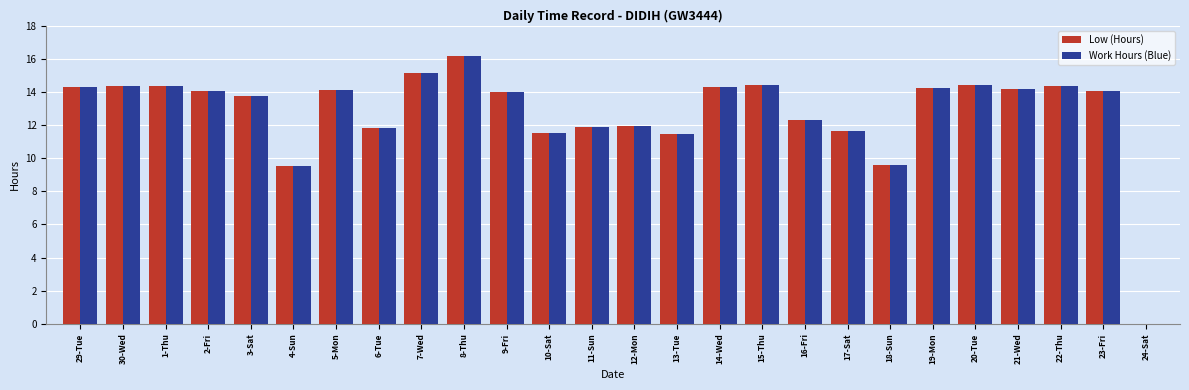

Is it true that Work Hours (Blue) equals 14.4 at 22-Thu?

True